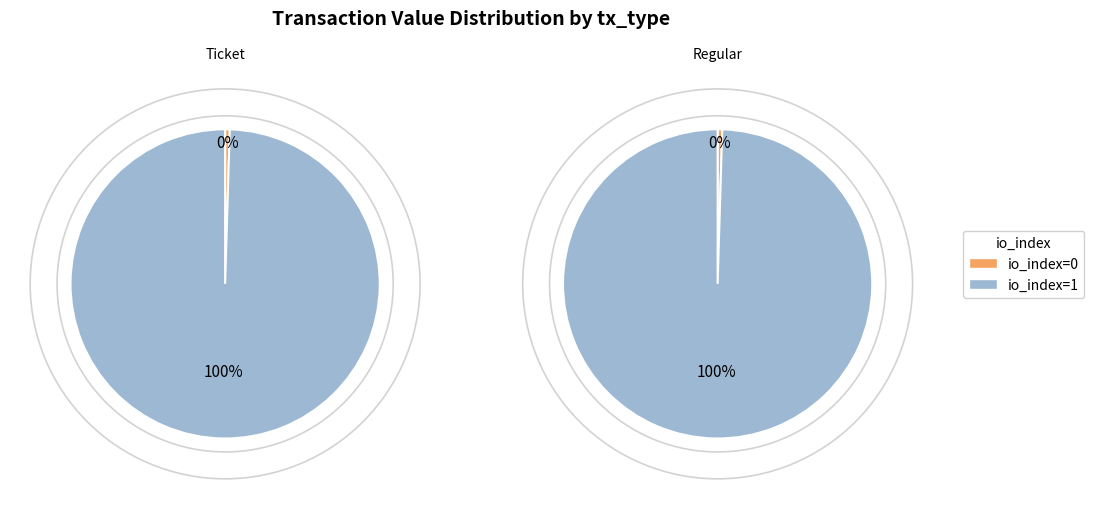

Count the number of slices in the pie.

2